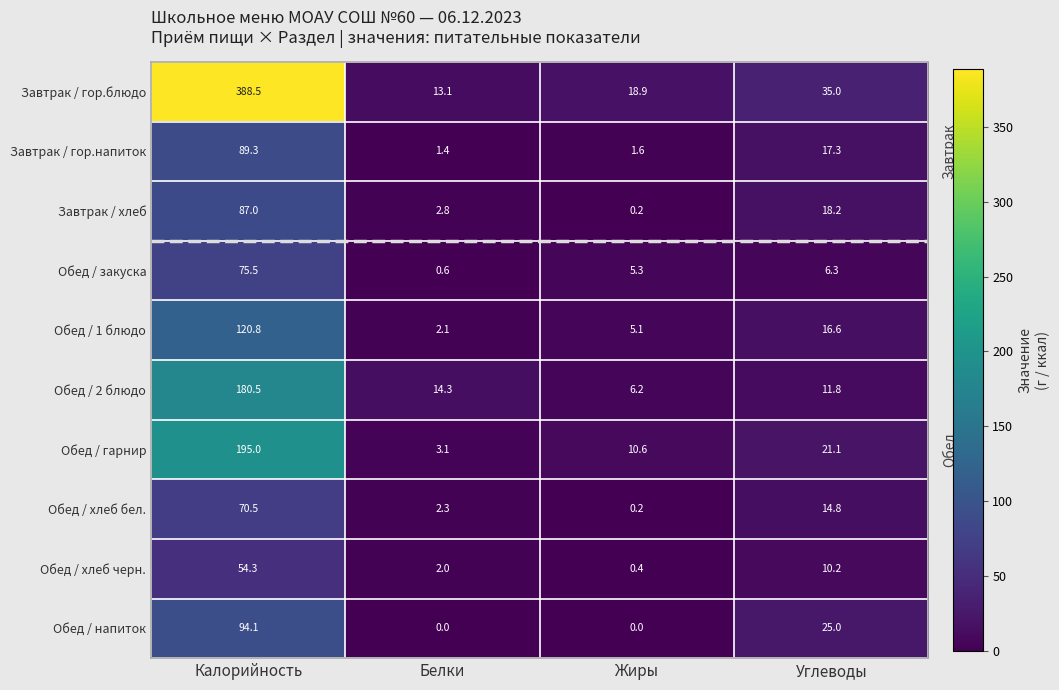

How many data points does each series have?

4